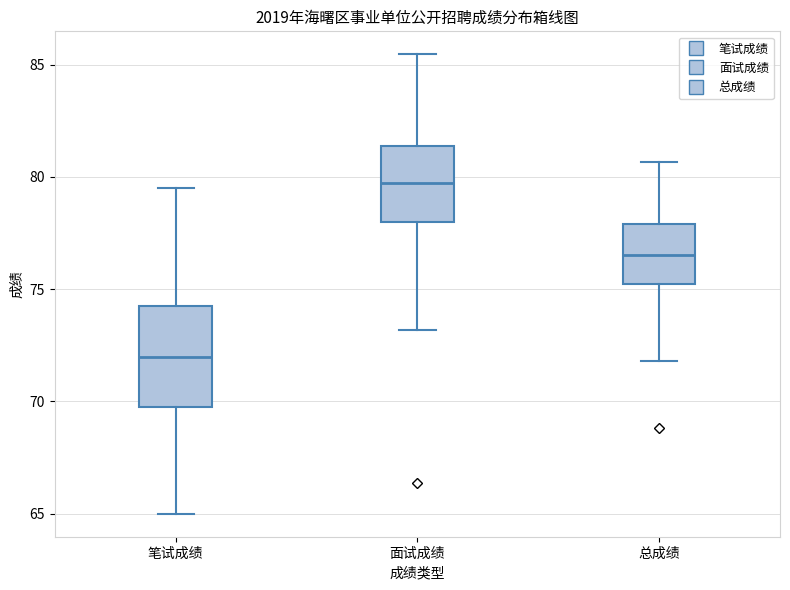

Where is the lower edge of the box for 笔试成绩 on the y-axis? The values are not printed on the chart, so give them approximately, as read against the axis.

70.0